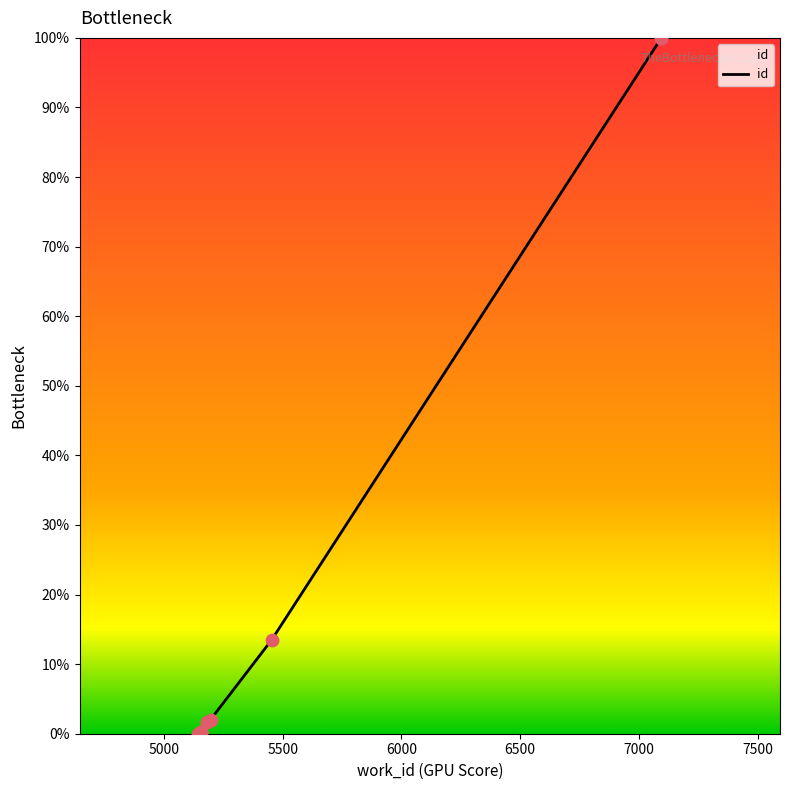

What is the change in value from 5158 to 7094?

+99.7